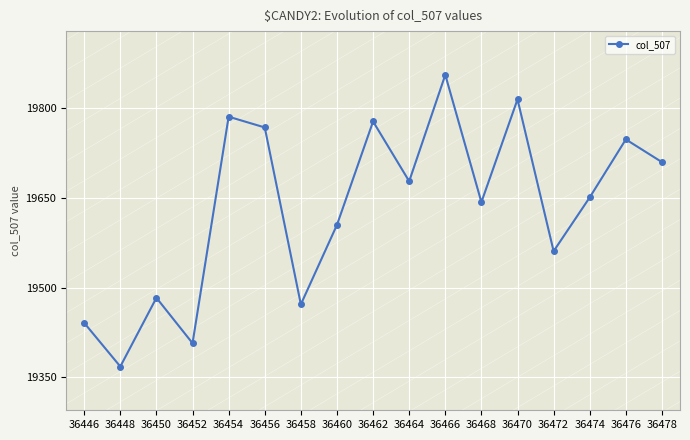

True or false: the data shows 19678 at 36464.

True